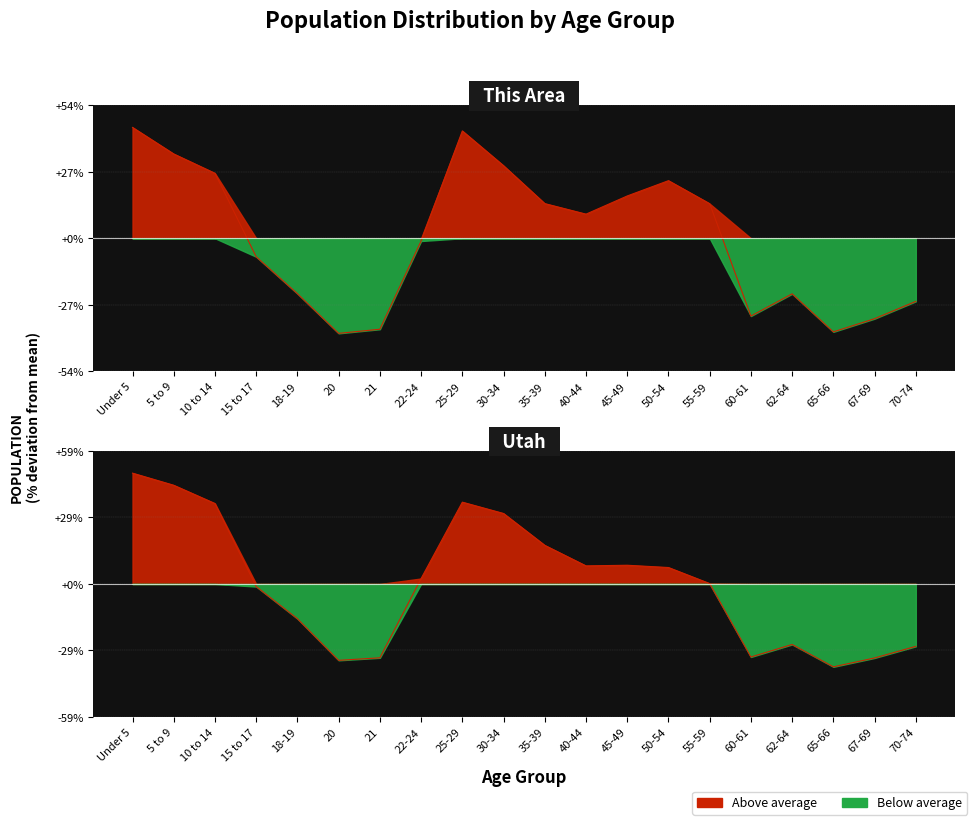

Rank the categories by Utah value from highest to lowest.

Under 5, 5 to 9, 25-29, 10 to 14, 30-34, 35-39, 45-49, 40-44, 50-54, 22-24, 55-59, 15 to 17, 18-19, 62-64, 70-74, 60-61, 21, 67-69, 20, 65-66